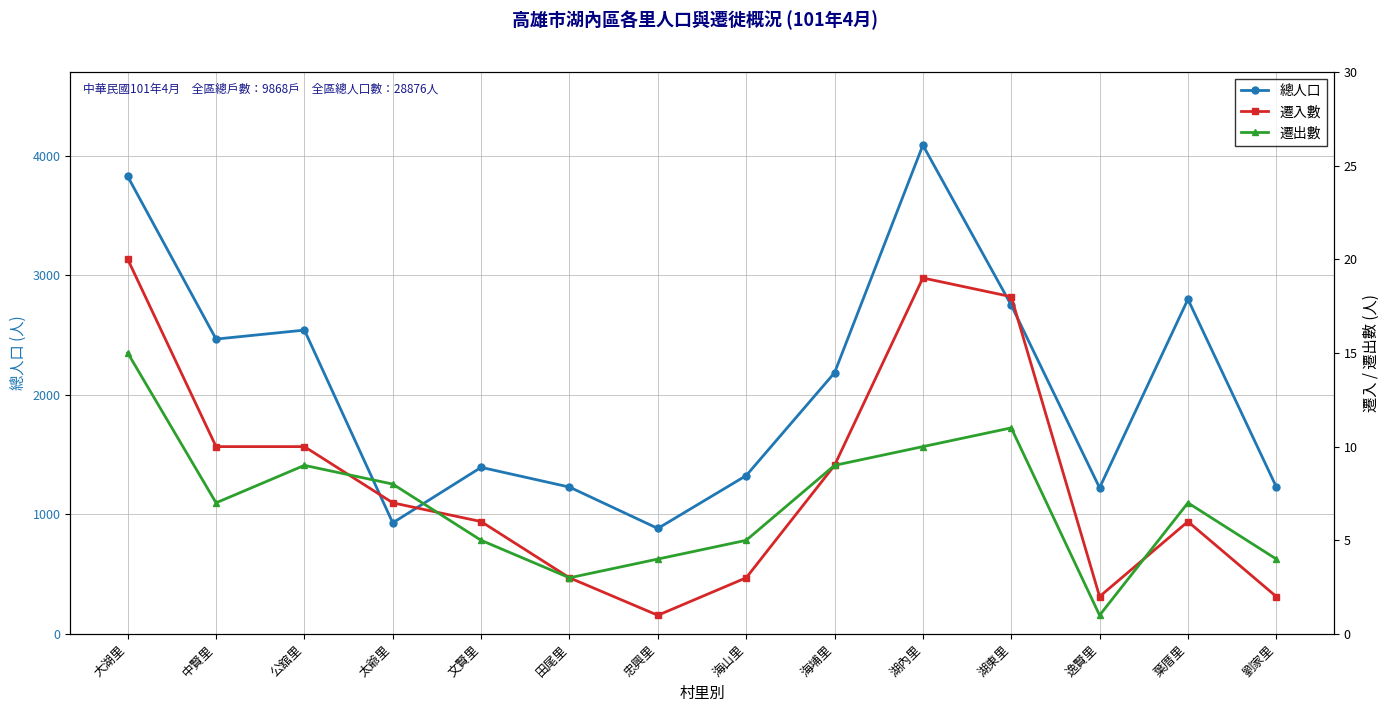

What is the label of the 10th point from the right?

文賢里